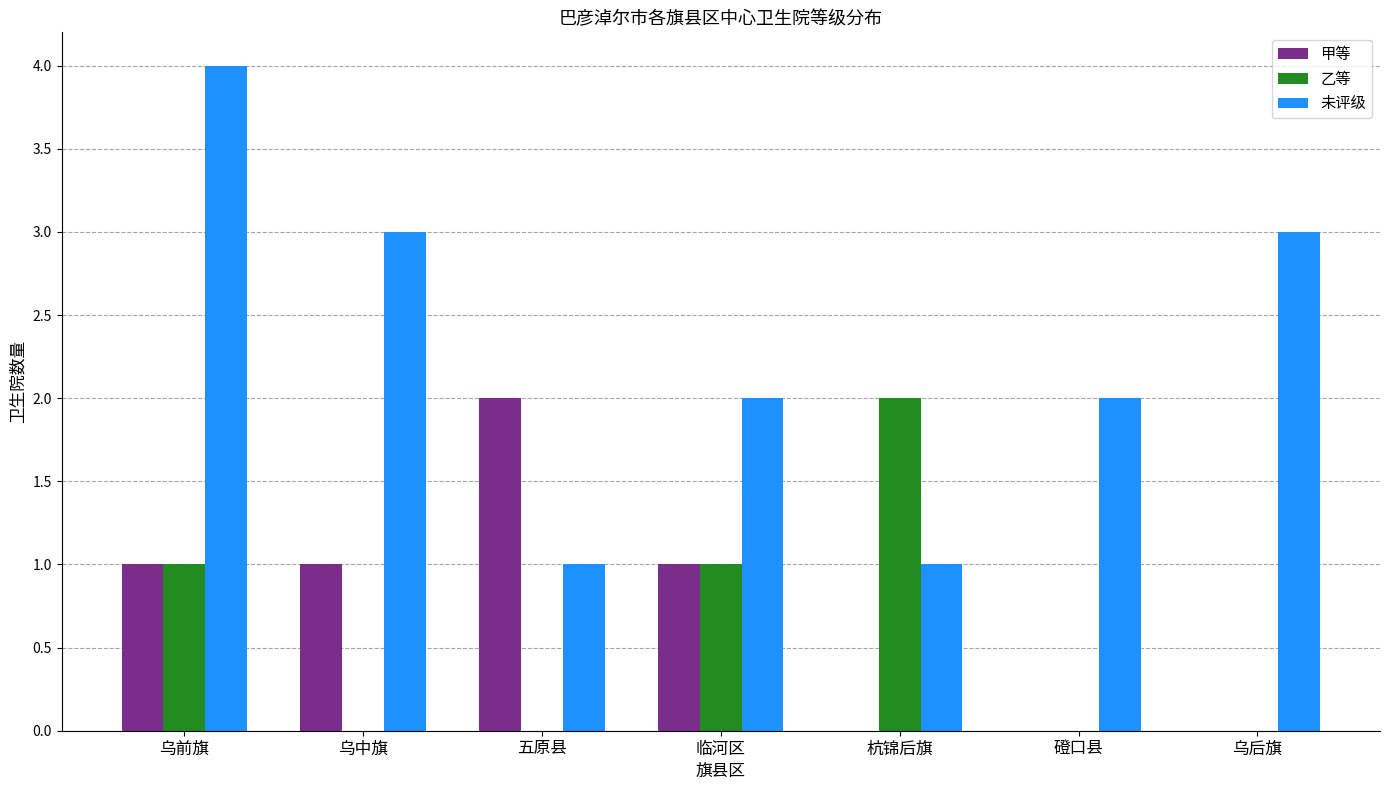

Which series has the largest total across all categories?

未评级